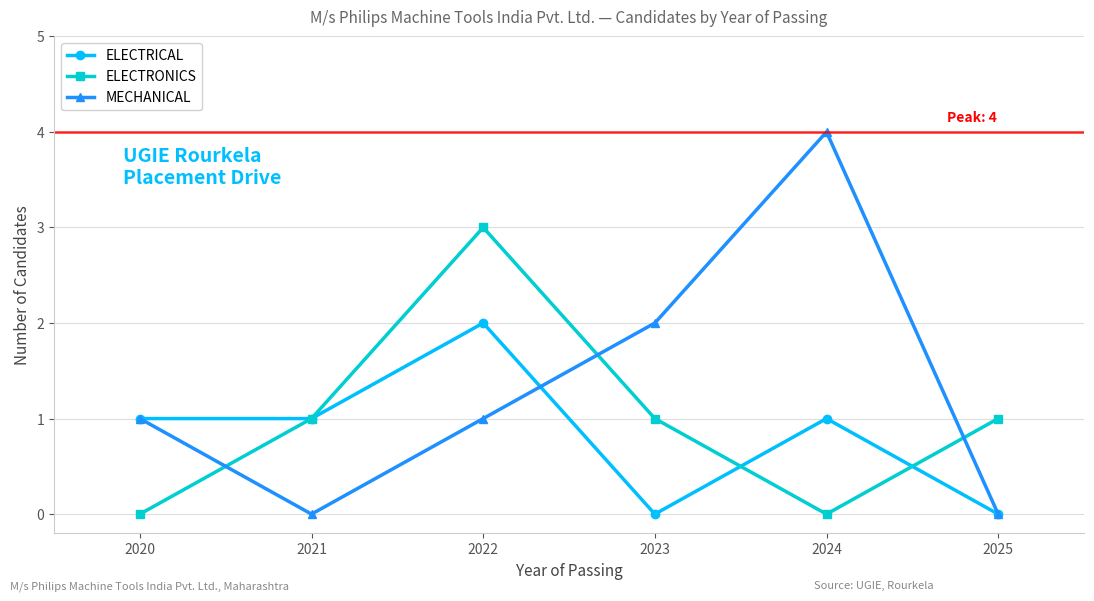

How many distinct data groups are displayed?

3